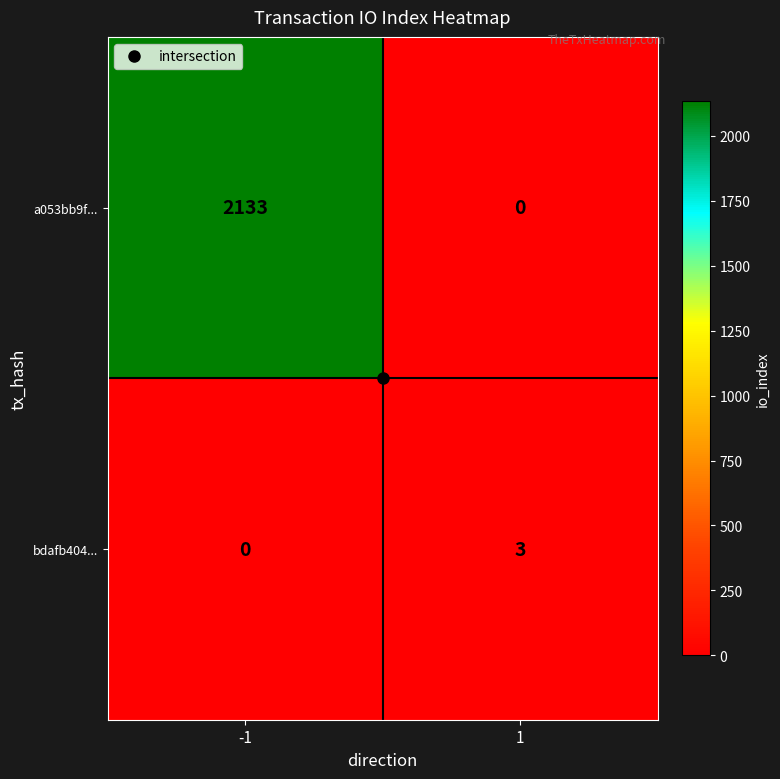

What is the difference between the bdafb404... values at -1 and 1?

3